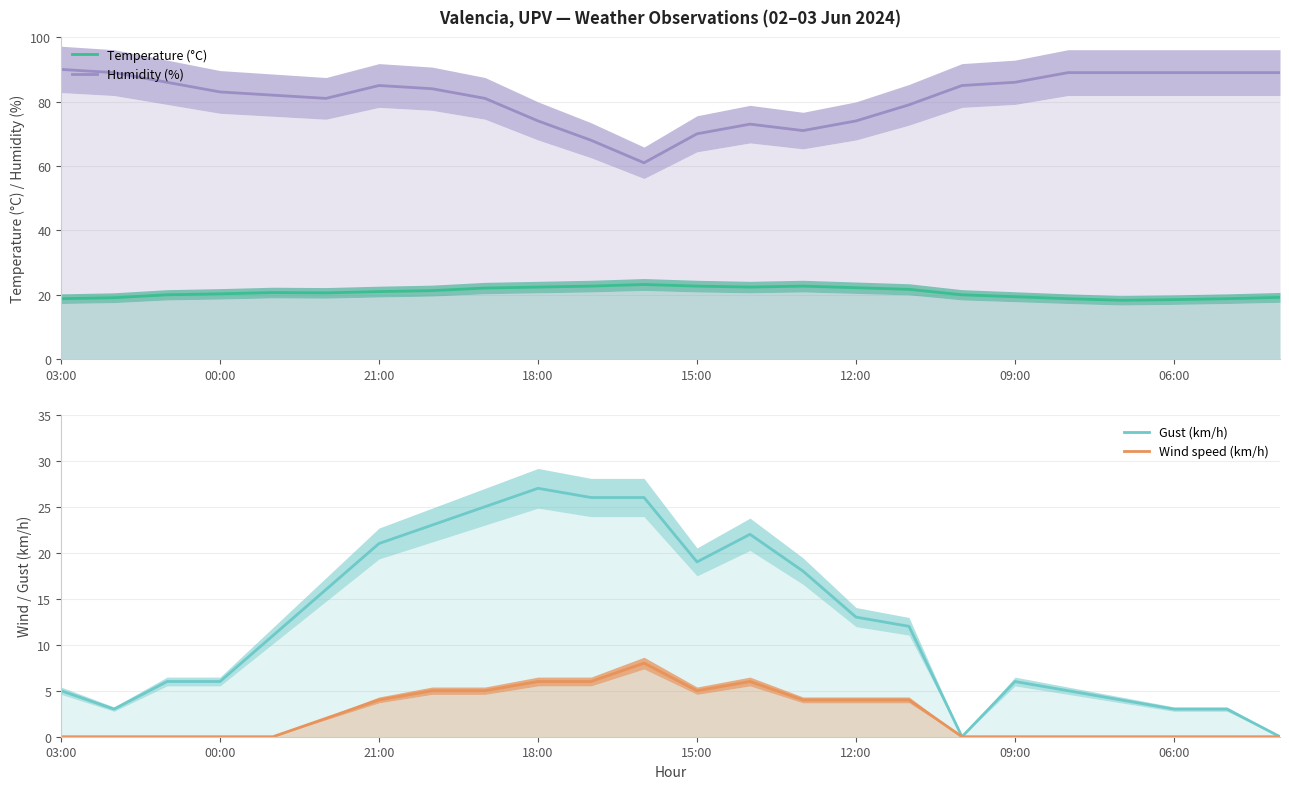

True or false: Wind speed (km/h) and Humidity (%) intersect in this chart.

False